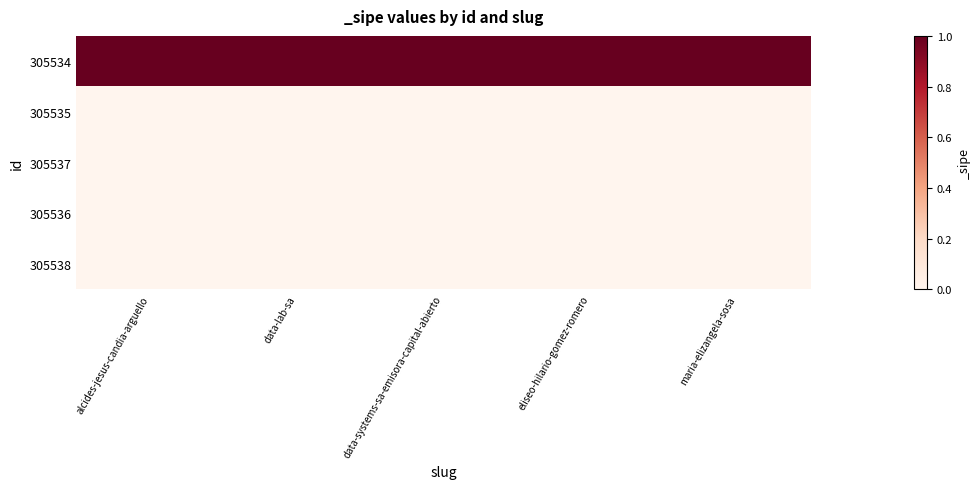

How many series are shown in this chart?

5